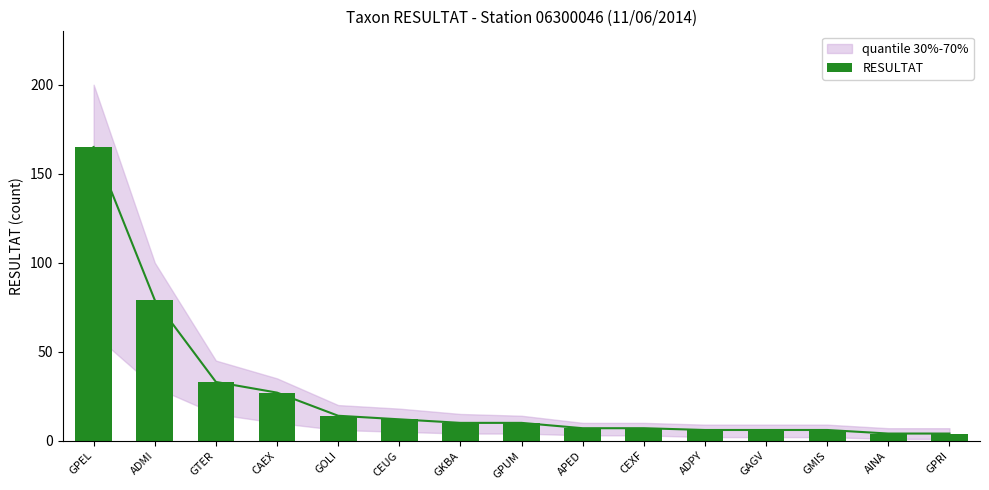

At which category does the chart reach its minimum across all series?

AINA